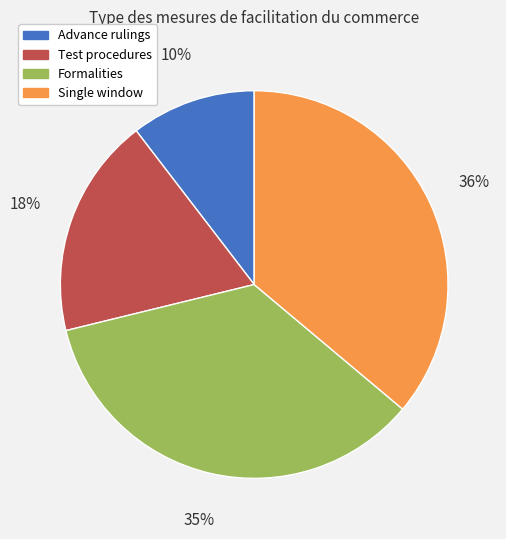

Which has a higher value, Advance rulings or Formalities?

Formalities